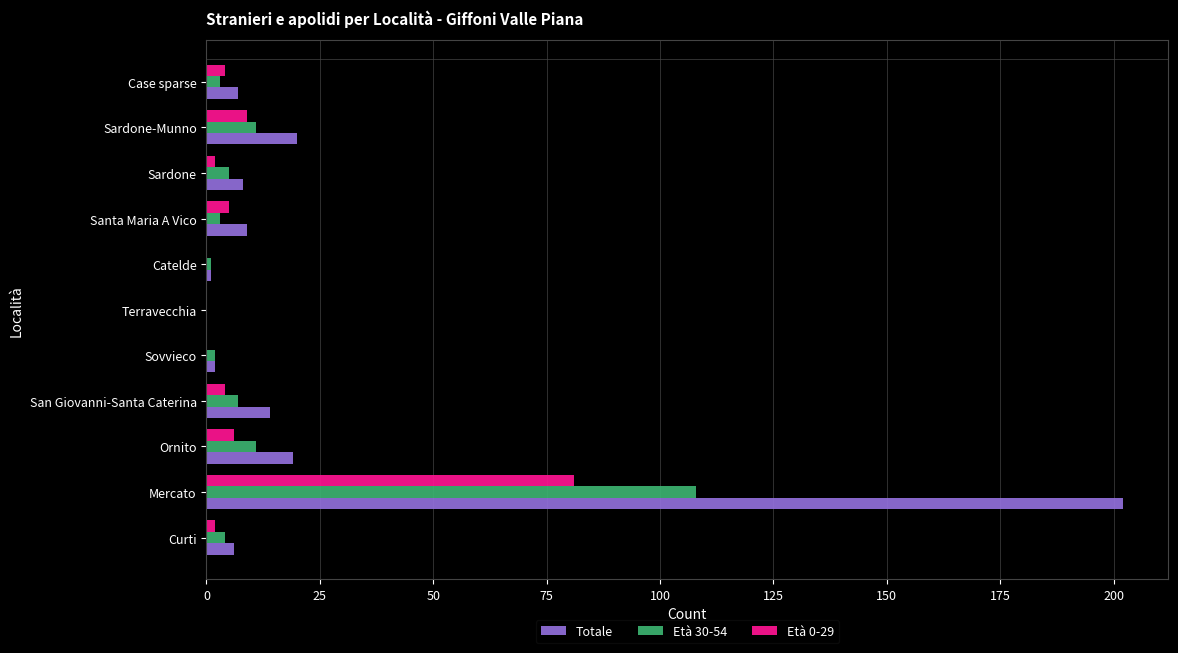

Is it true that Età 30-54 equals 11 at Ornito?

True